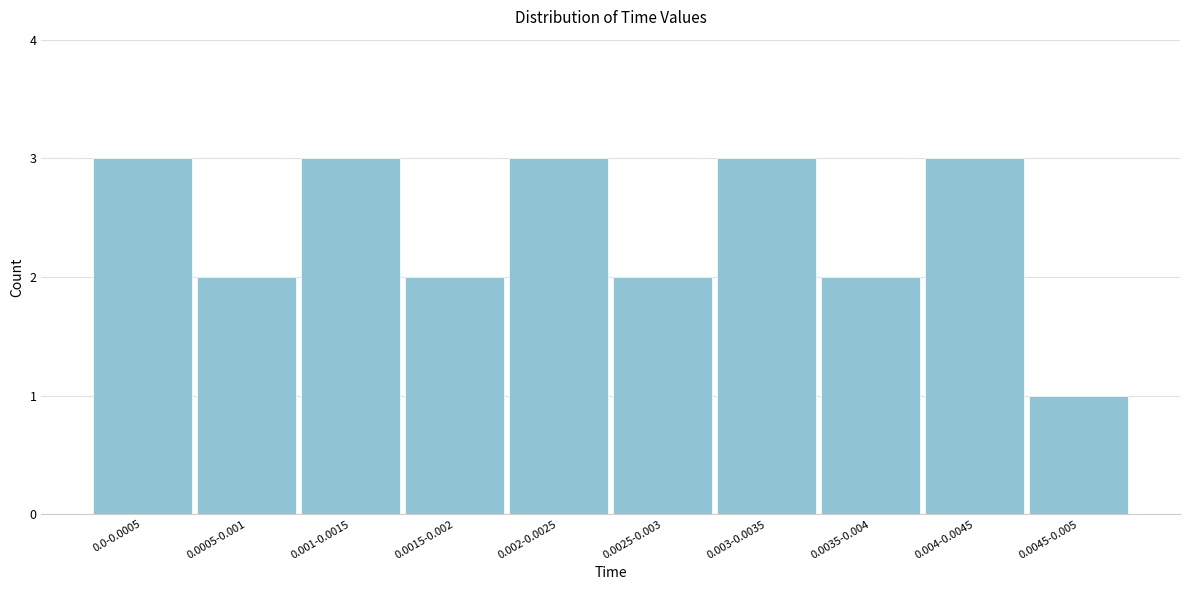

Reading left to right, transcribe all the data shown in this chart.

0.0-0.0005=3	0.0005-0.001=2	0.001-0.0015=3	0.0015-0.002=2	0.002-0.0025=3	0.0025-0.003=2	0.003-0.0035=3	0.0035-0.004=2	0.004-0.0045=3	0.0045-0.005=1